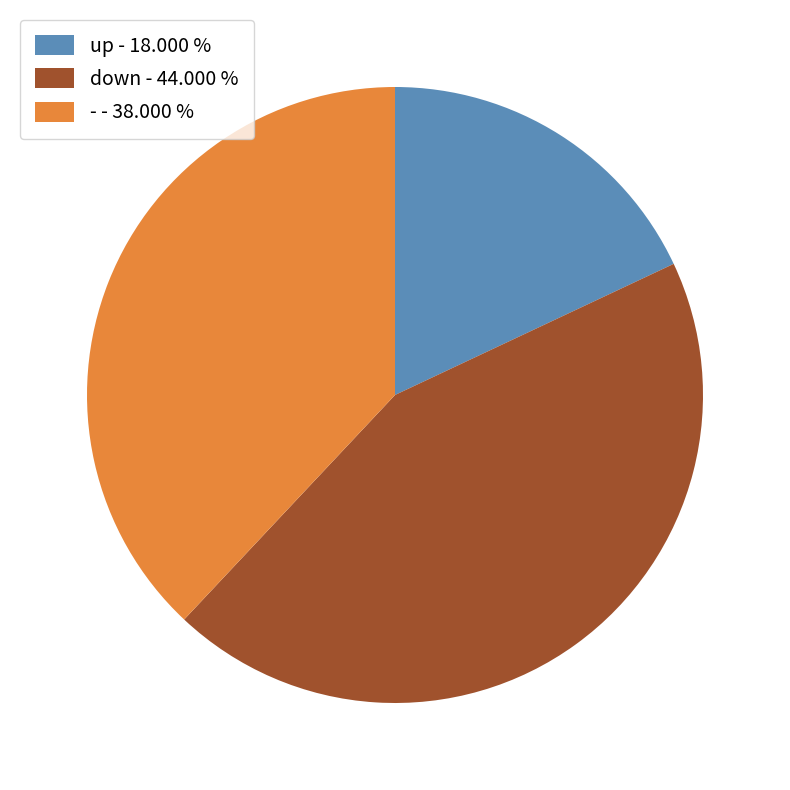

What is the smallest slice in the pie chart?

up